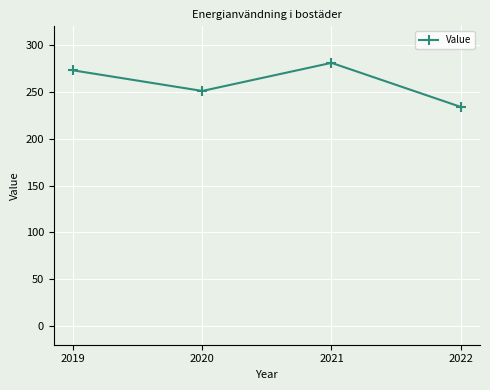

List the labels in order of value, smallest first.

2022, 2020, 2019, 2021